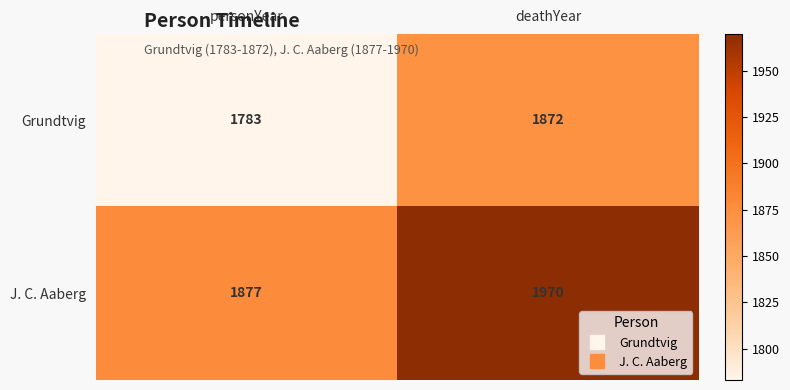

What is the difference between the Grundtvig values at personYear and deathYear?

89